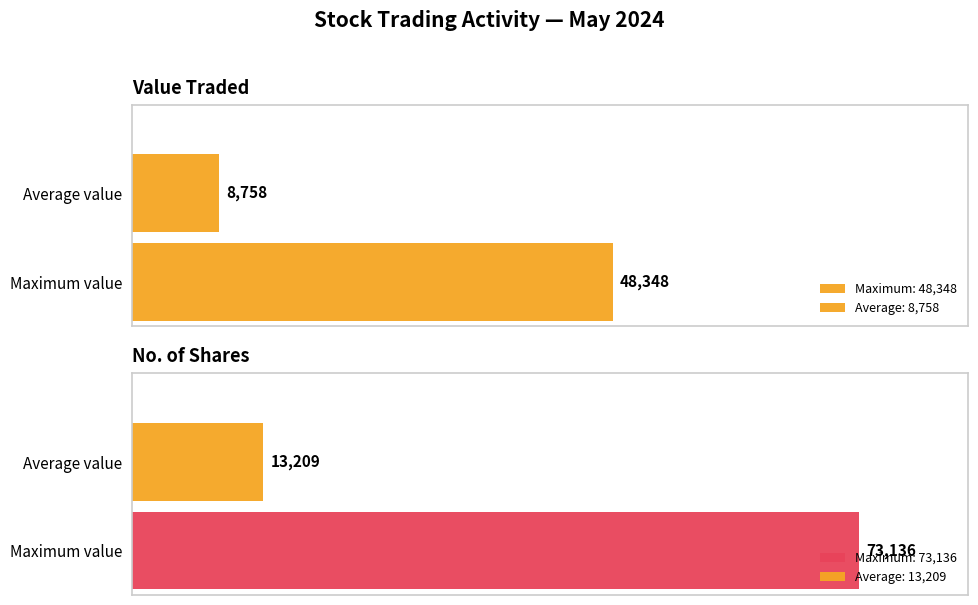

Which series has the largest range (max minus min)?

No. of Shares